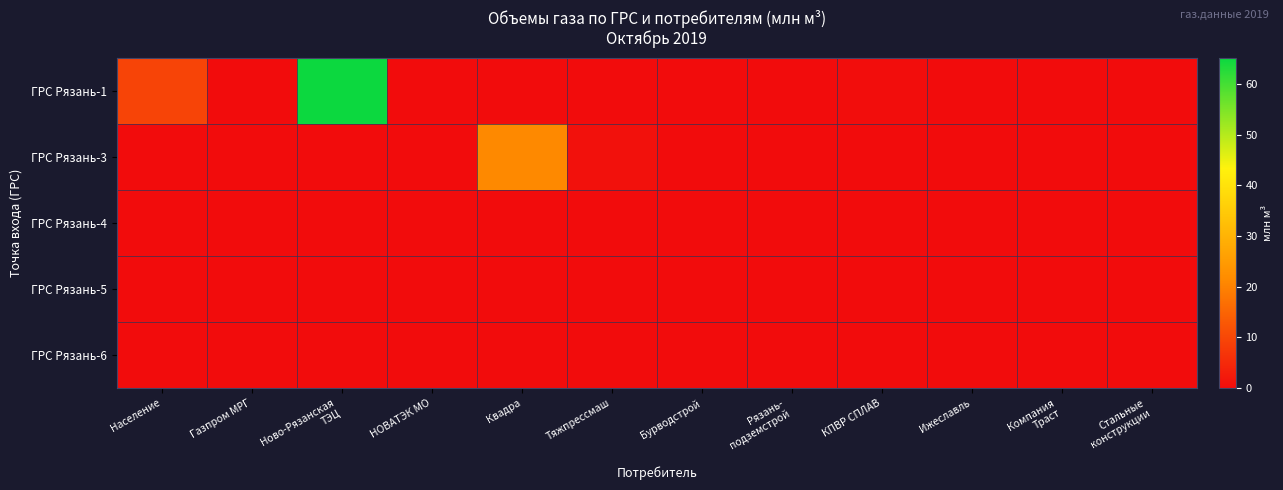

What is the difference between the highest and lowest values at Тяжпрессмаш?

0.8